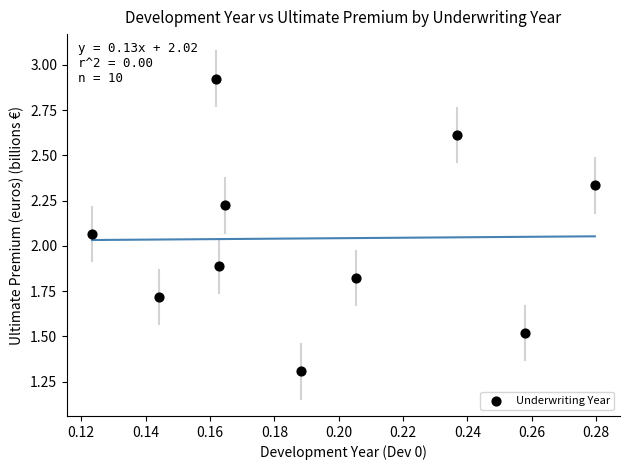

What is the range of Y values (max minus min)?

1.6